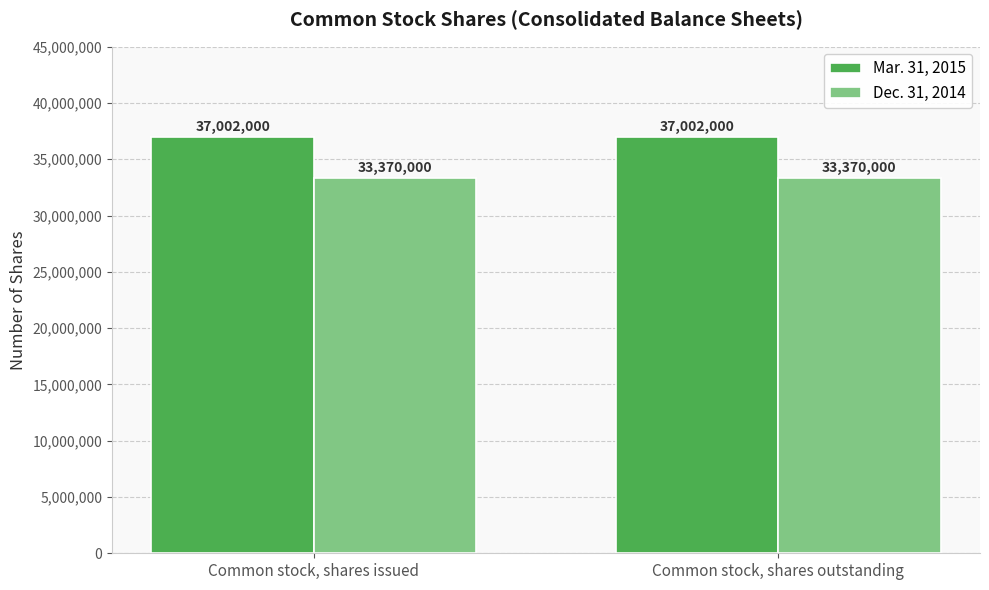

At how many categories does at least one series exceed 33501445?

2